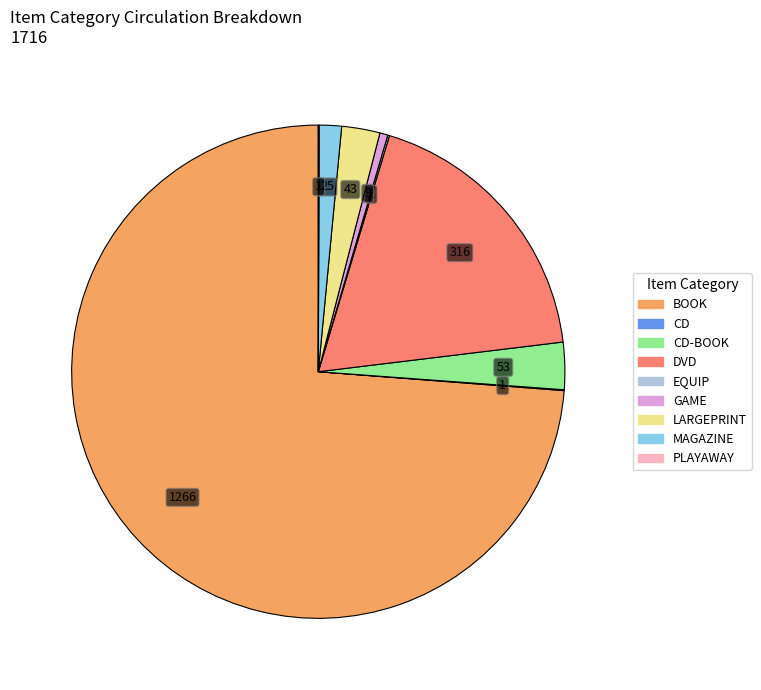

Is there a majority slice in this chart?

Yes